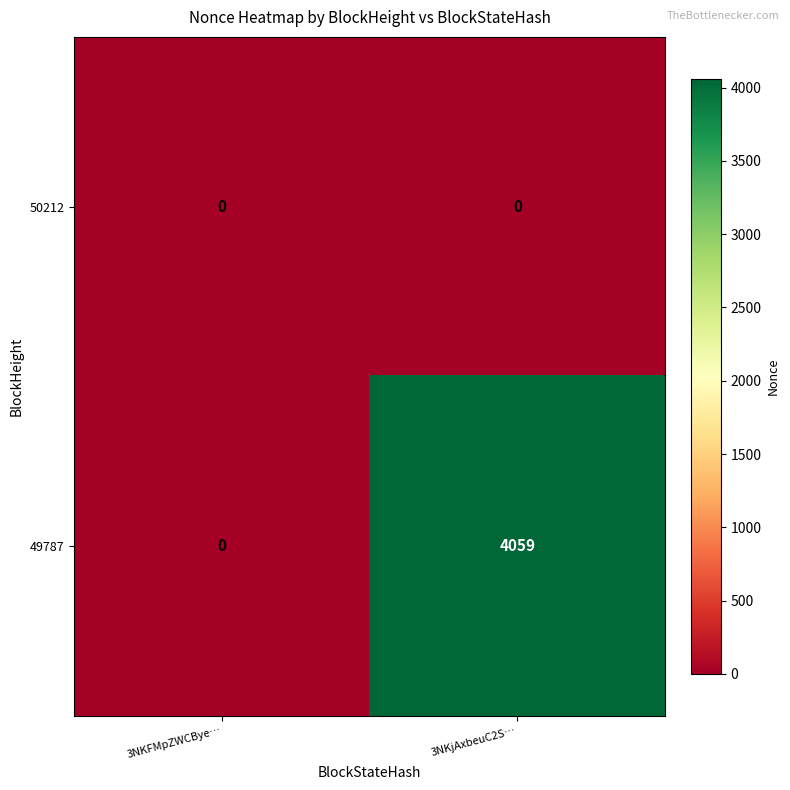

What is the sum of all 49787 values?

4059